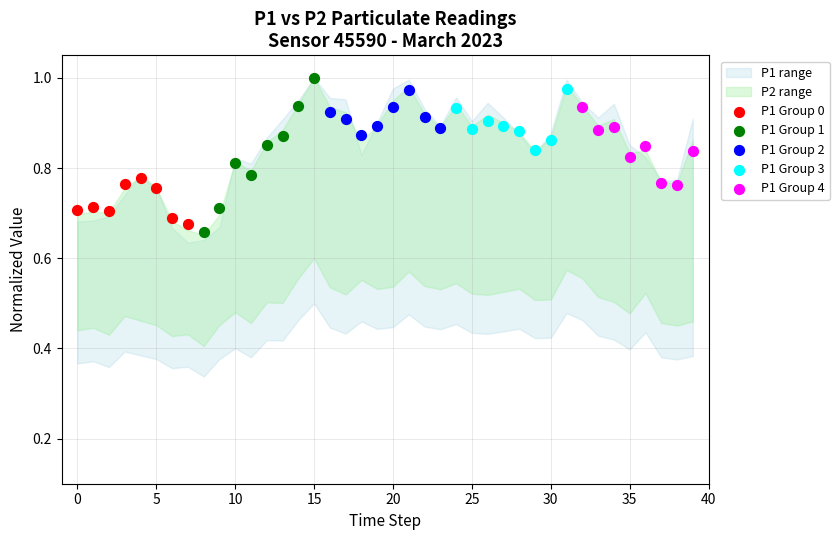

Which series reaches the maximum Y coordinate?

P1 Group 1